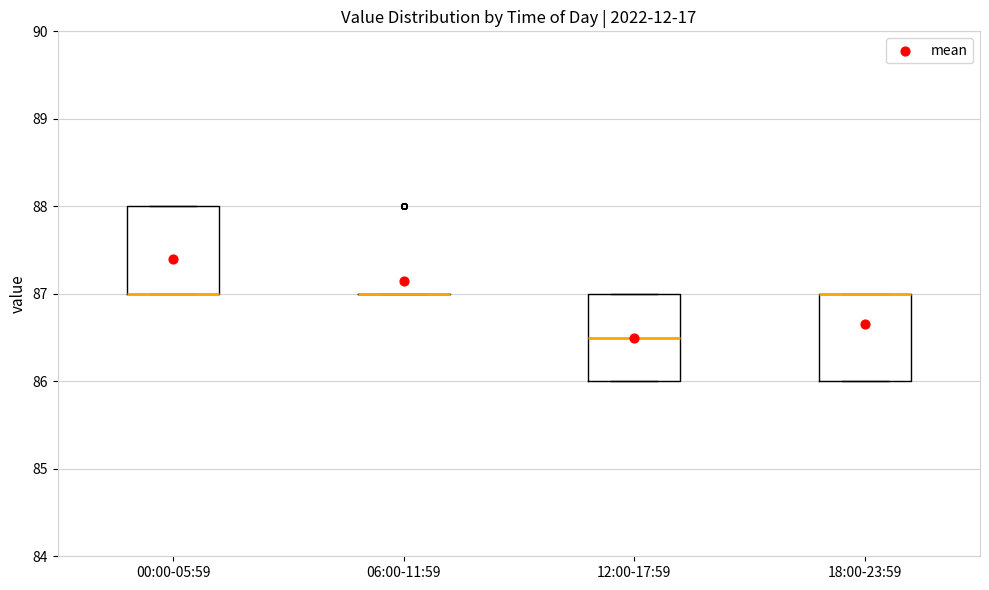

Where is the upper edge of the box for 18:00-23:59 on the y-axis? The values are not printed on the chart, so give them approximately, as read against the axis.

87.0